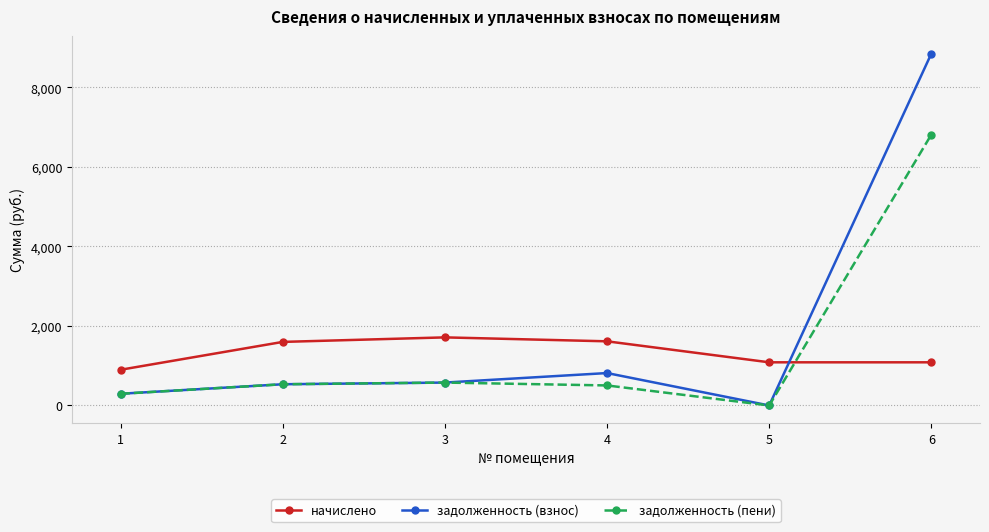

Does the chart have visible grid lines?

Yes